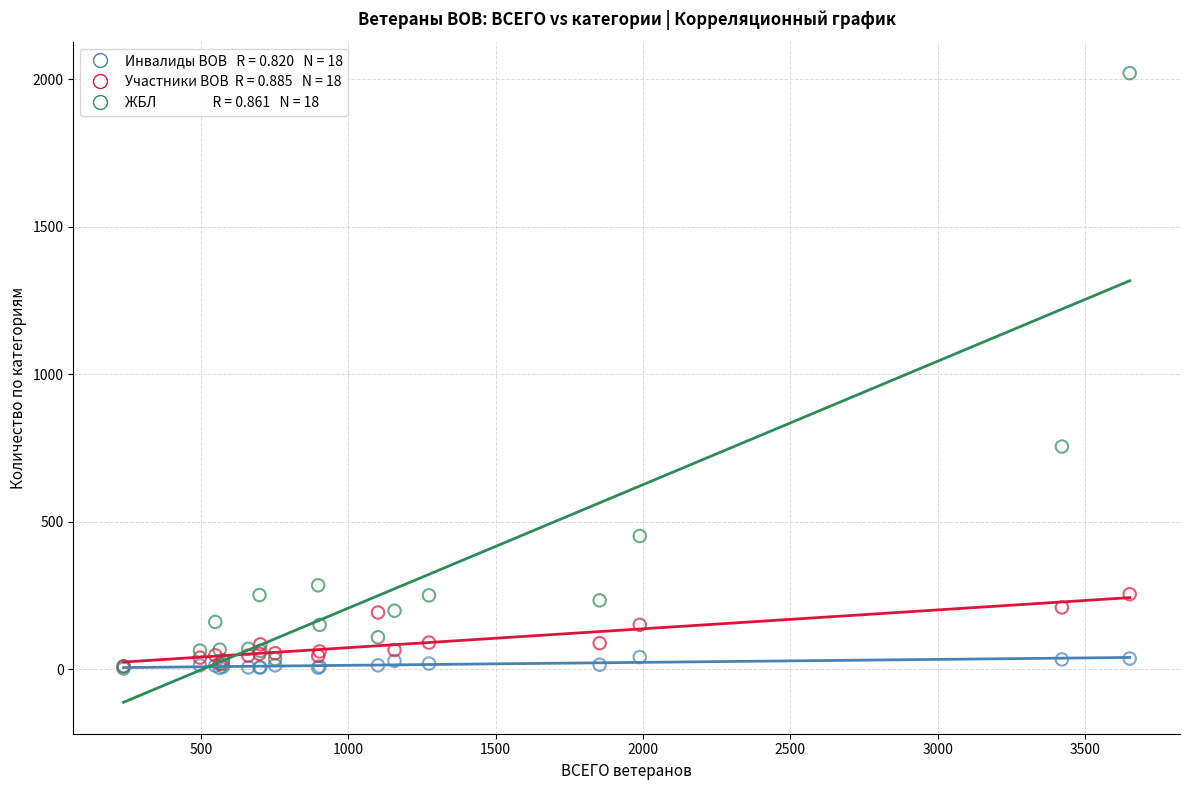

Across all series, what Y value is closest to 1011?

755